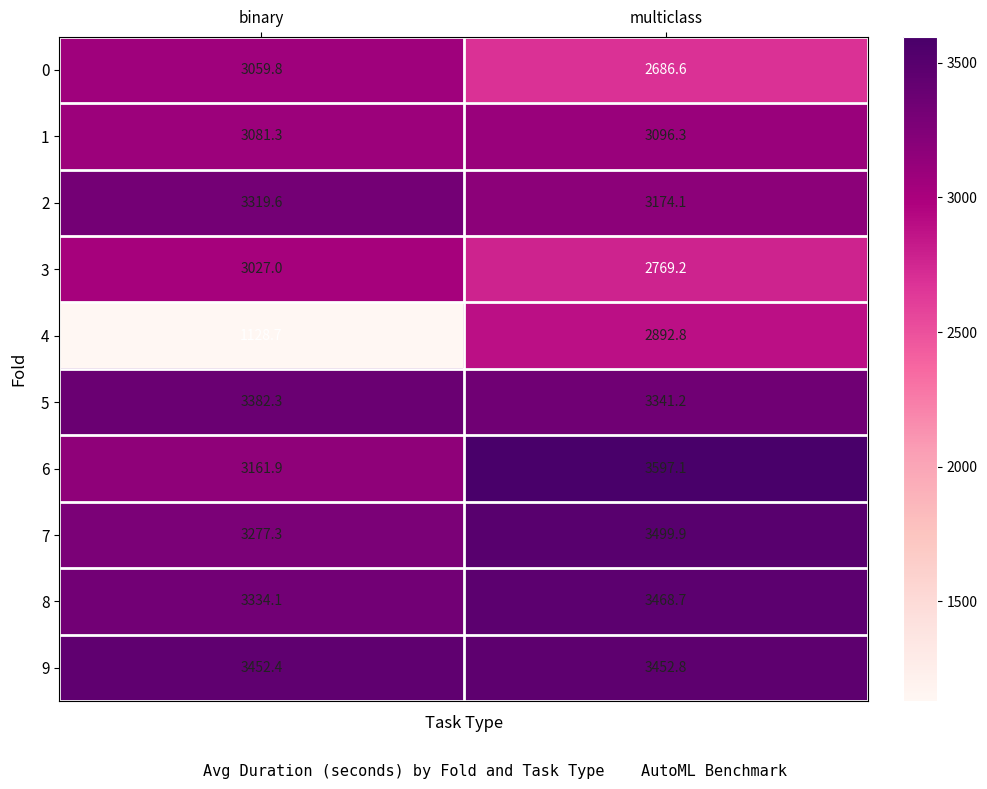

Count the number of data series in this chart.

10